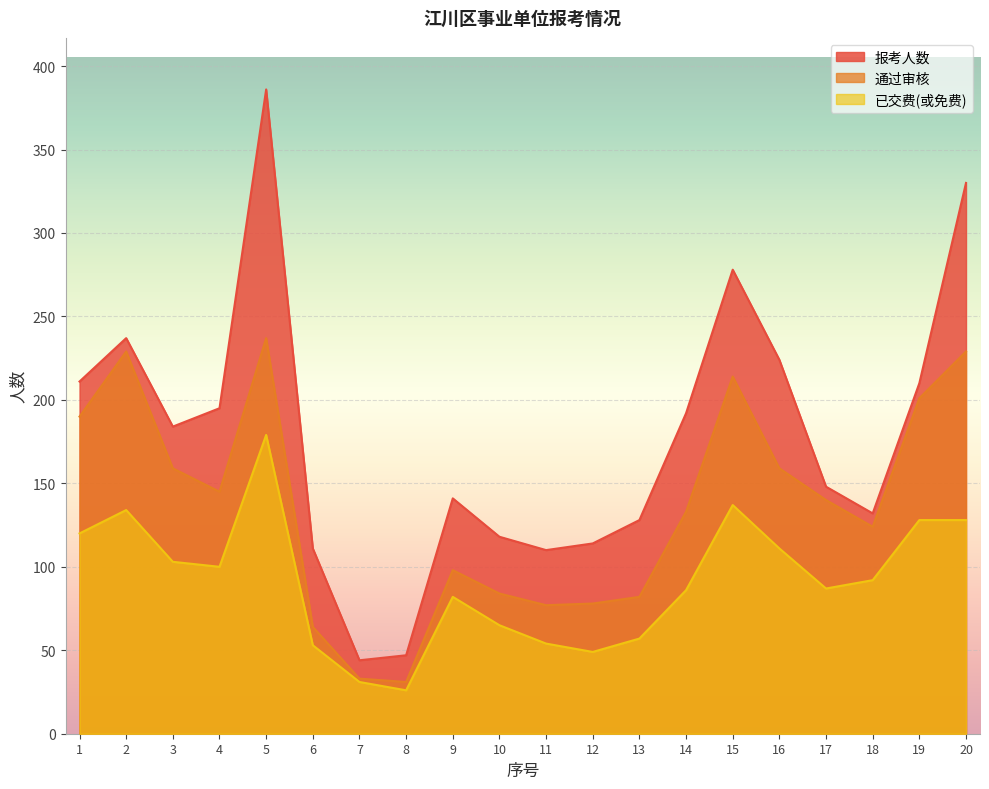

What is the approximate value of 报考人数 at 2, to the nearest 50?

250